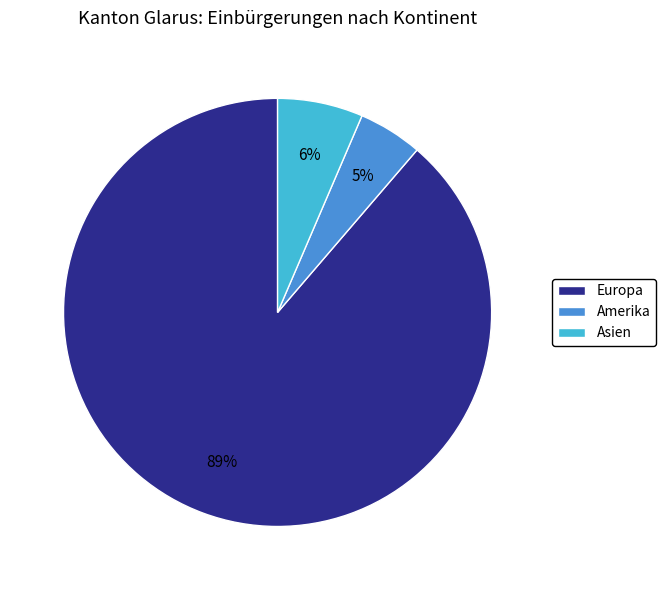

To the nearest percent, what is the average slice percentage?

33%